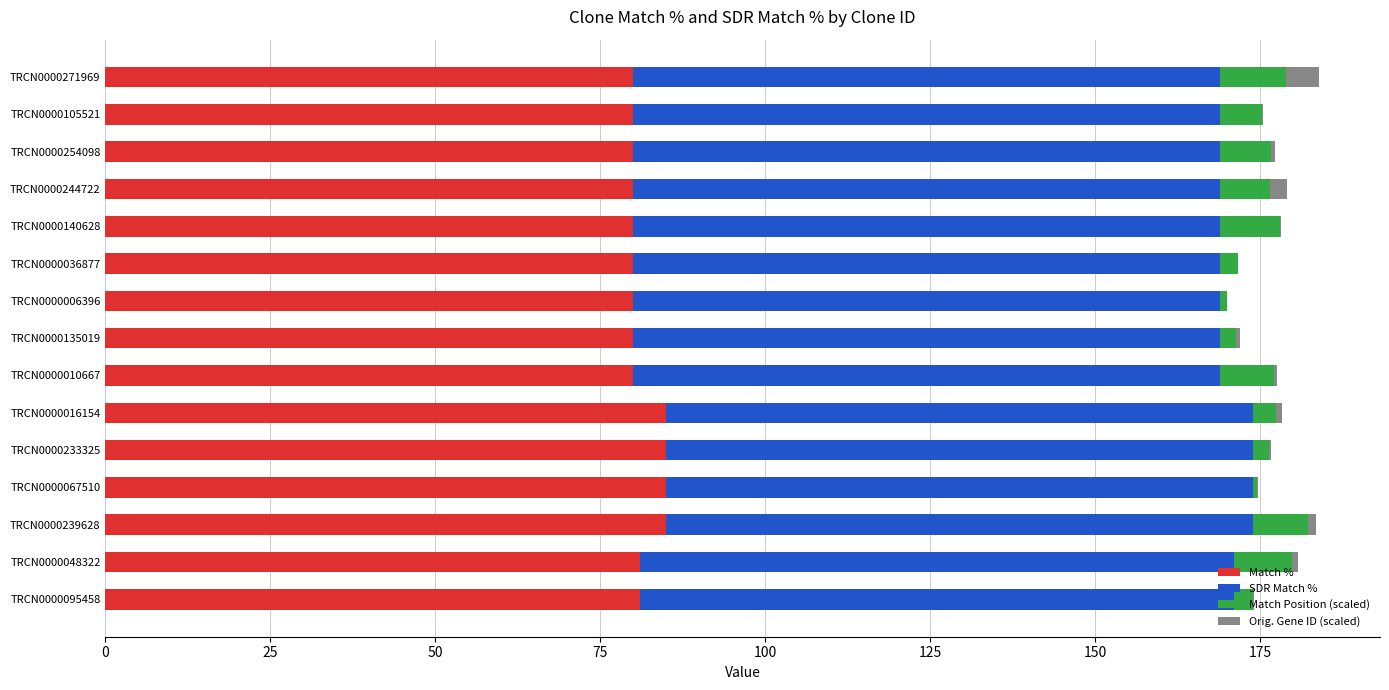

True or false: Match % has a value of 80.0 at TRCN0000010667.

True